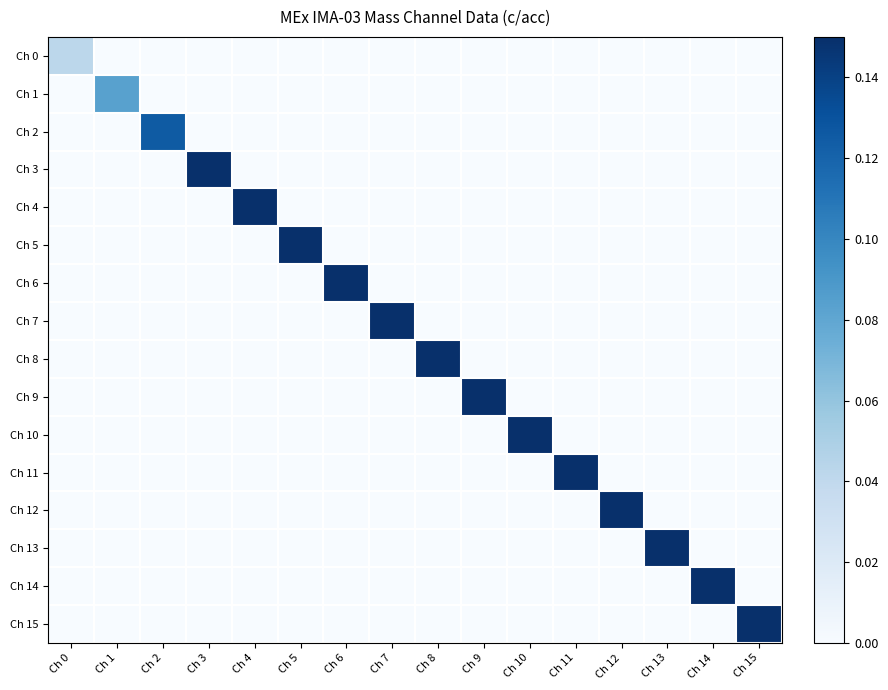

At how many categories does at least one series exceed 0?

16